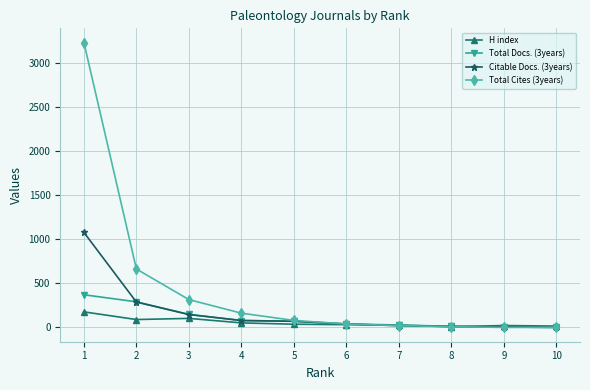

Between 5 and 9, which series saw the biggest shift?

Total Cites (3years)